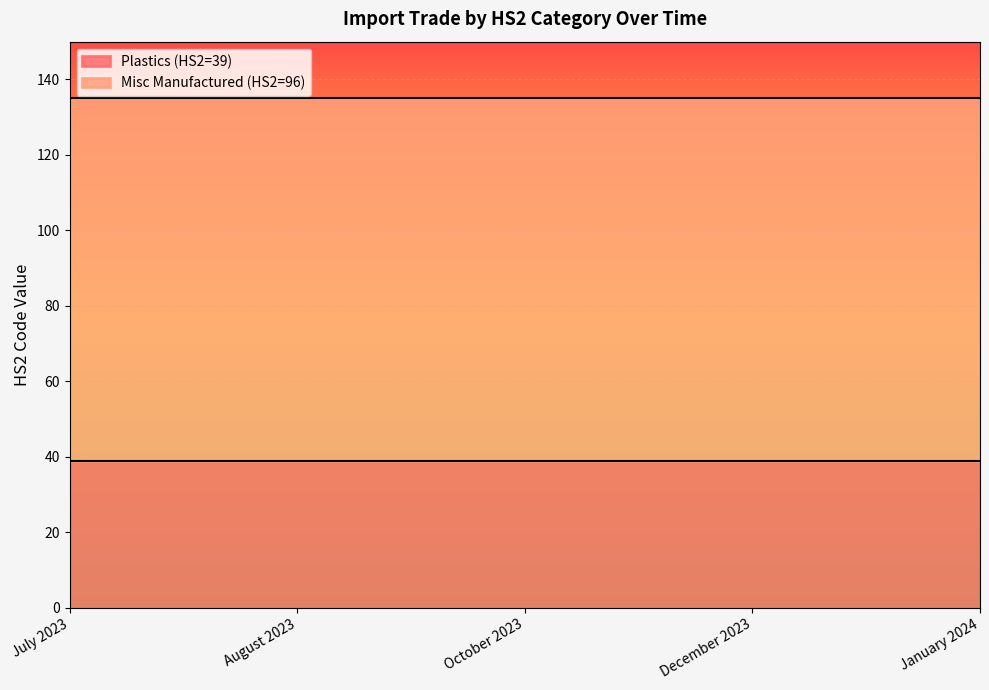

Which has a higher value, October 2023 or August 2023?

October 2023